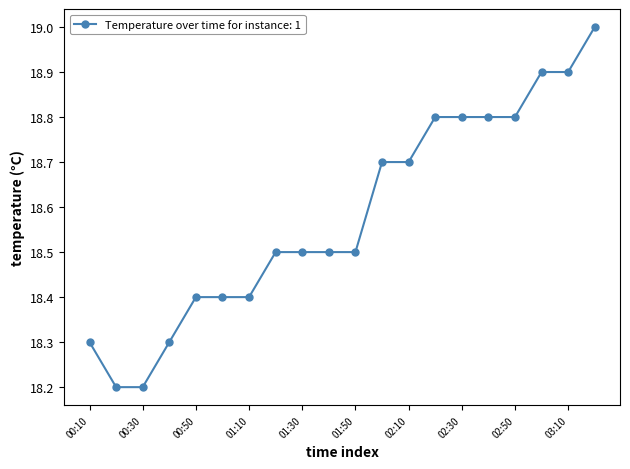

What is the value of the 20th point from the left?

19.0